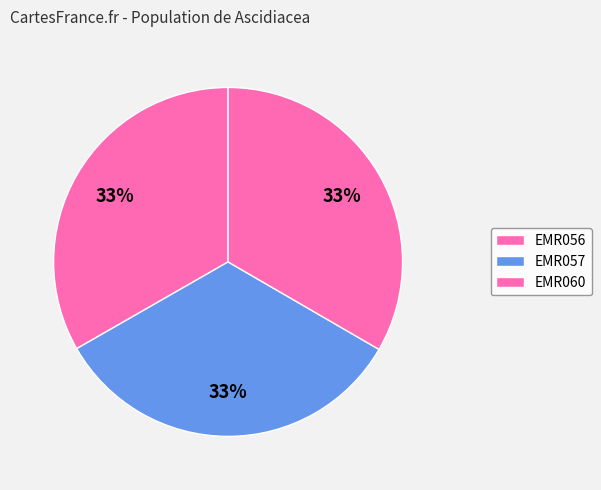

Is it true that EMR056 is 33% of the pie?

True